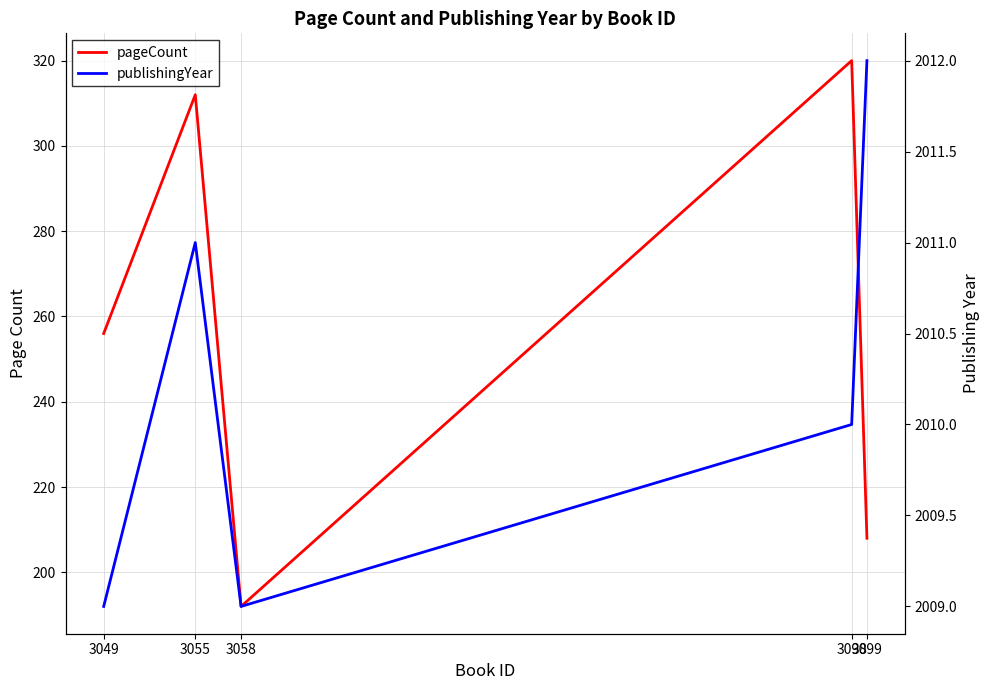

How many lines are shown in the chart?

2